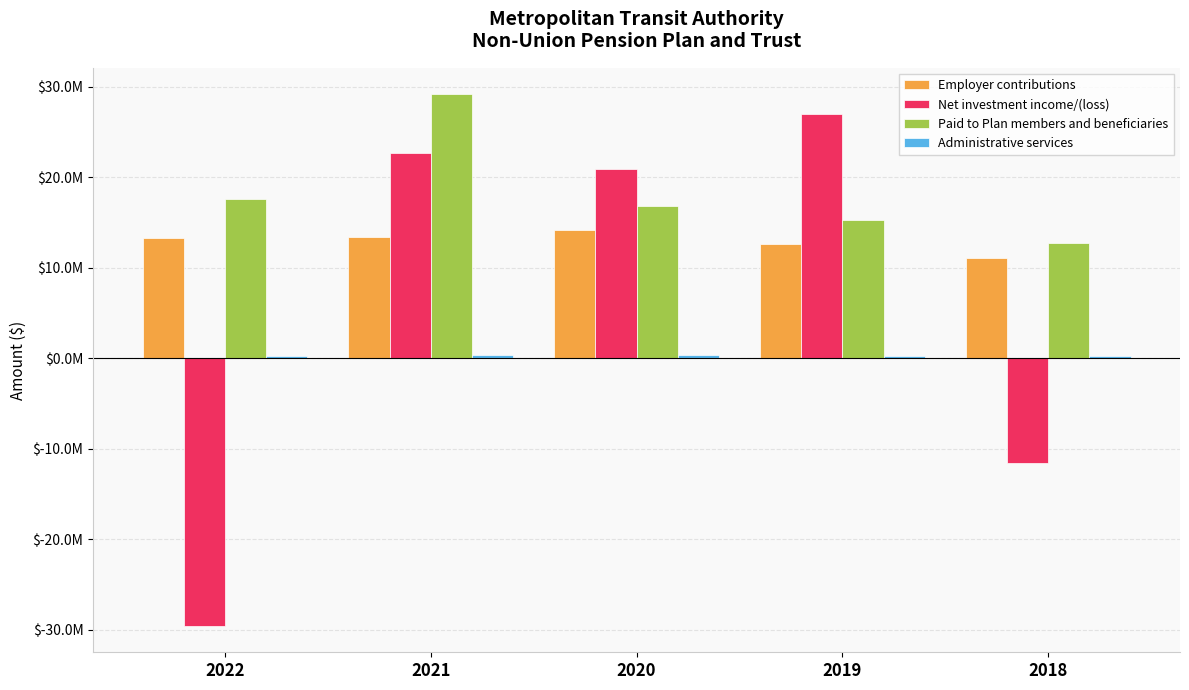

True or false: Employer contributions has a value of 22684860 at 2020.

False